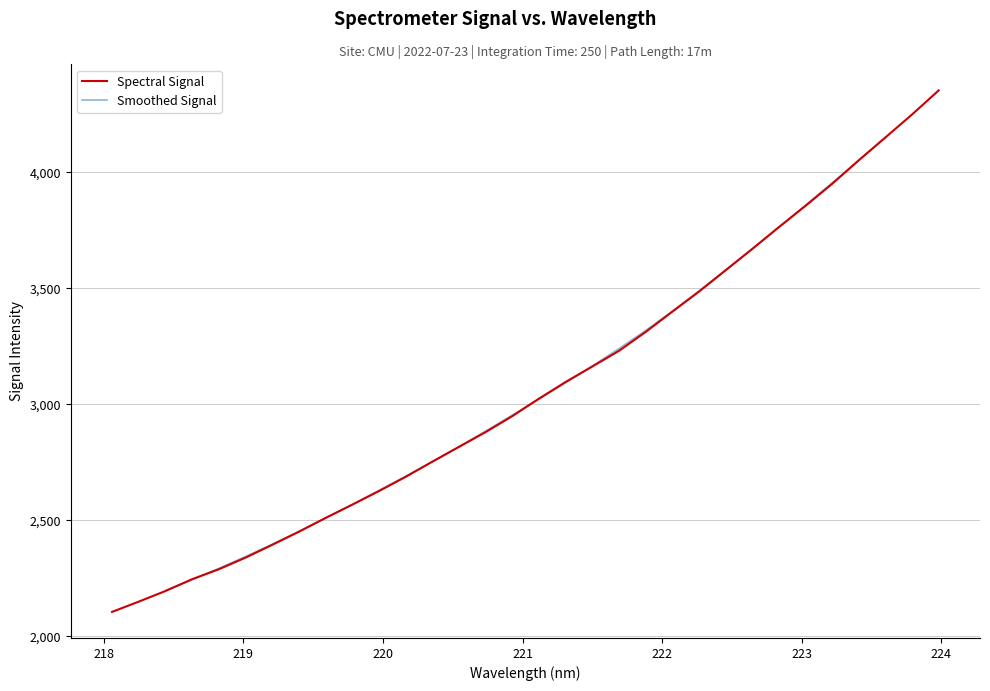

Which category has the lowest value across all series?

218.0596